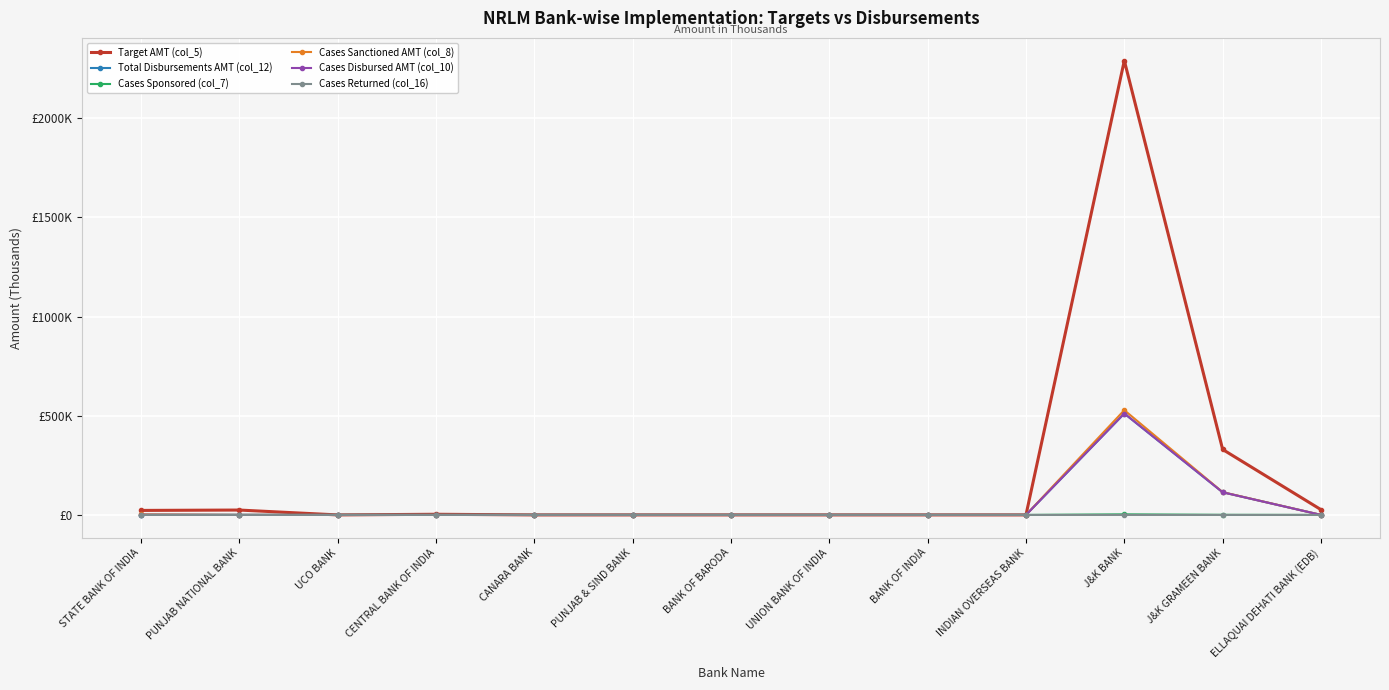

What are all the series names shown in the legend?

Target AMT (col_5), Total Disbursements AMT (col_12), Cases Sponsored (col_7), Cases Sanctioned AMT (col_8), Cases Disbursed AMT (col_10), Cases Returned (col_16)